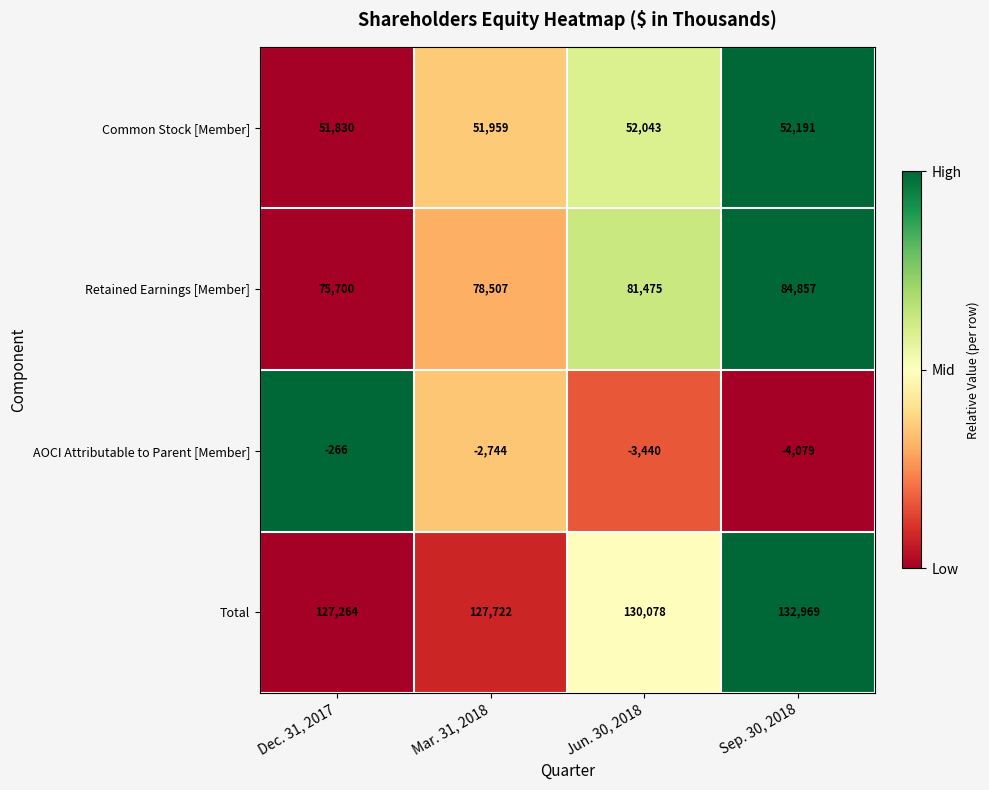

What value does the Total series have at Sep. 30, 2018, to the nearest 100?

133000